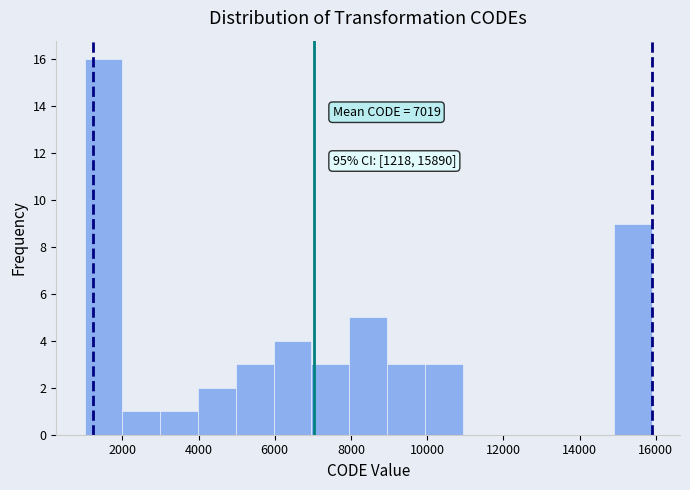

Over which range of the x-axis is the bar tallest?

1000 to 2000